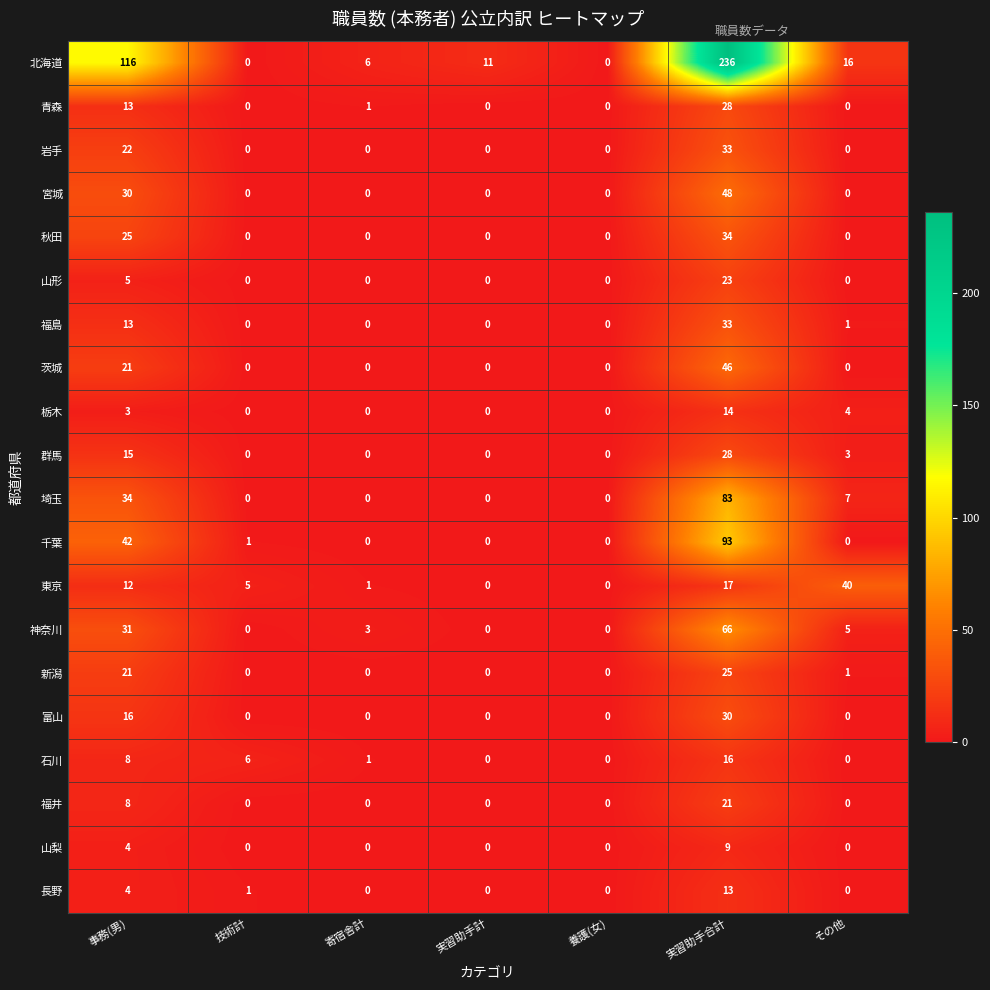

How many 茨城 values are between 0 and 21?

6